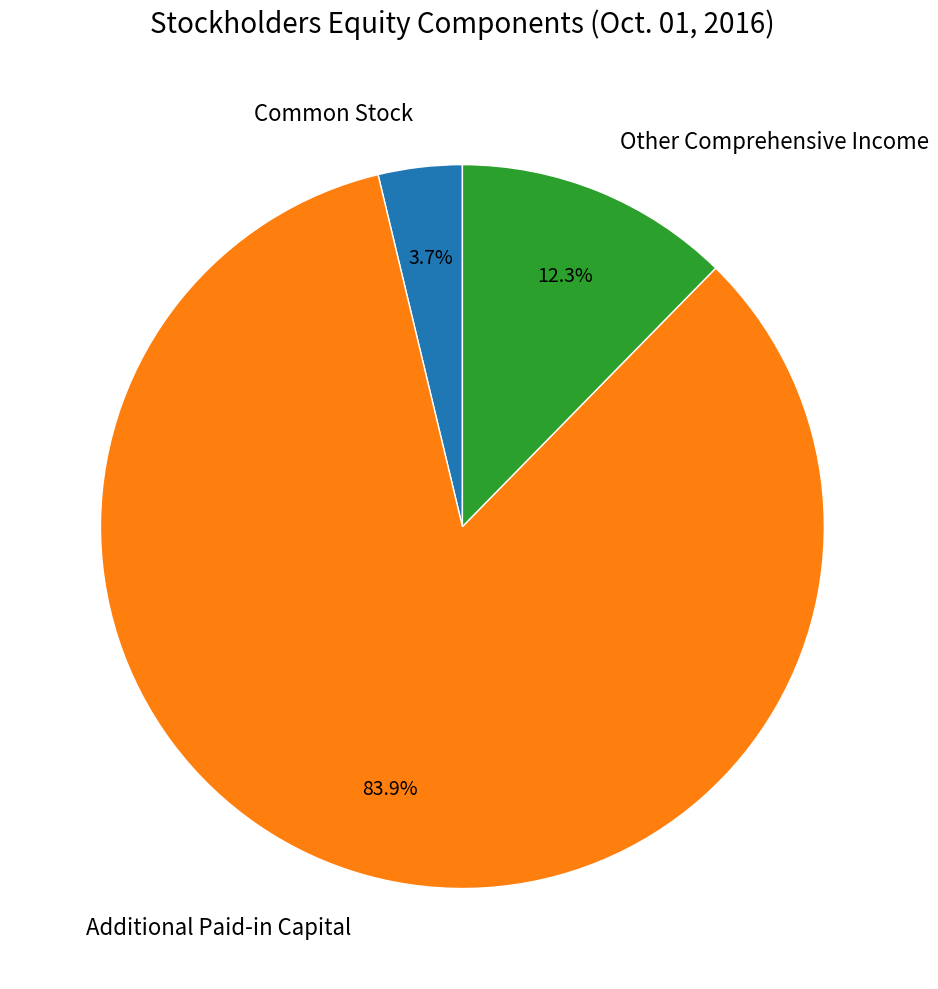

Which category has the biggest portion of the pie?

Additional Paid-in Capital